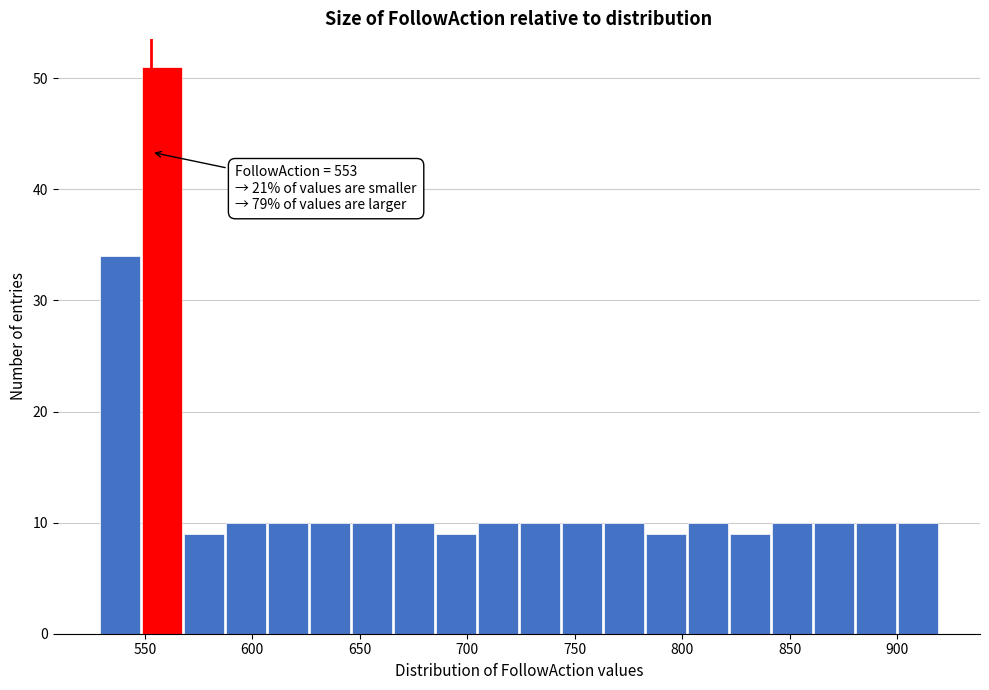

Read against the x-axis, roughly where is the centre of the tallest bar?

560